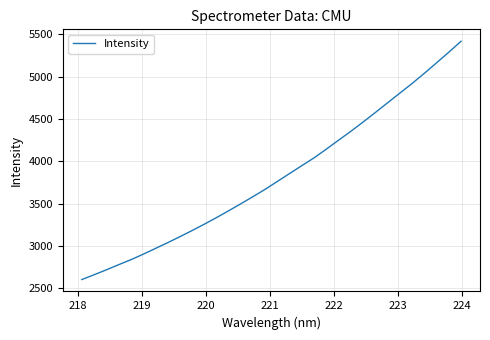

What is the greatest value displayed?

5417.0